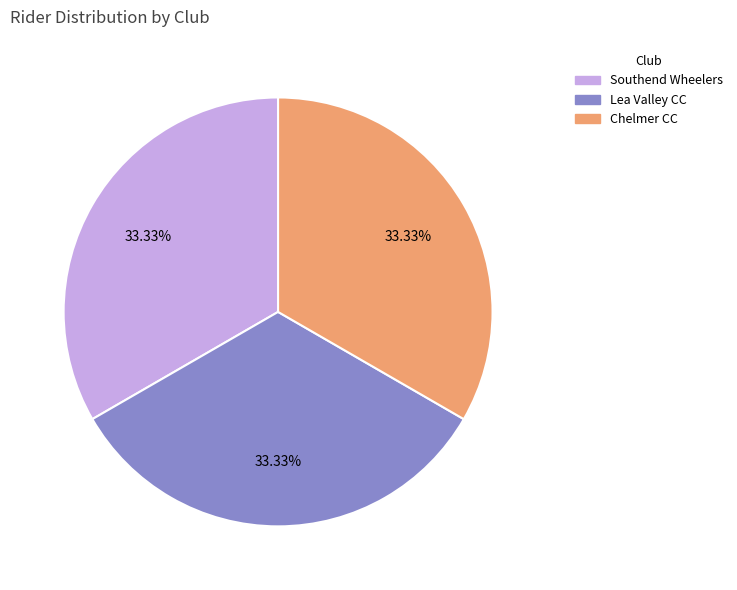

What percentage is the Lea Valley CC slice, to the nearest percent?

33%